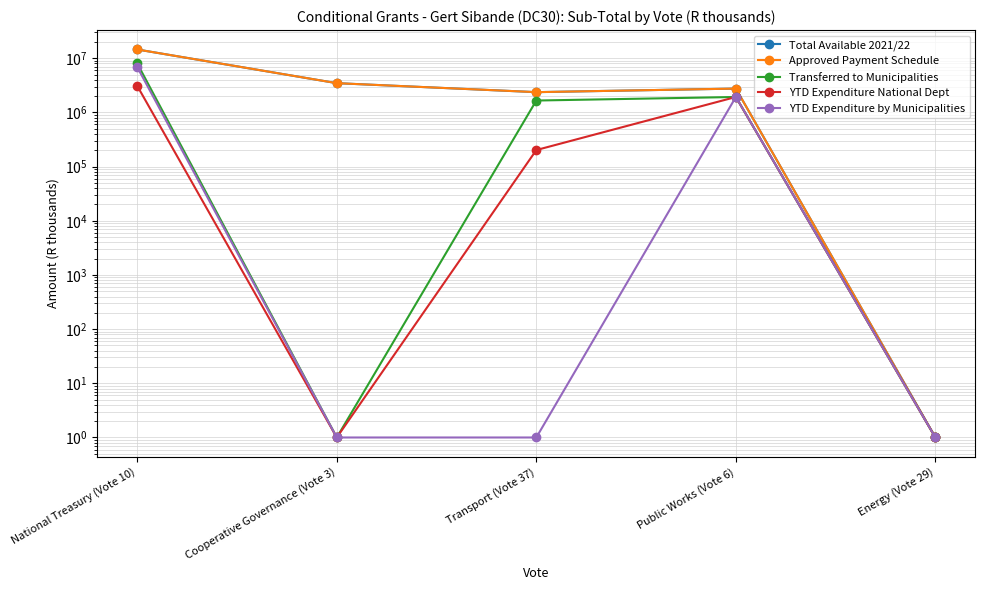

What is the label of the 2nd point from the left?

Cooperative Governance (Vote 3)